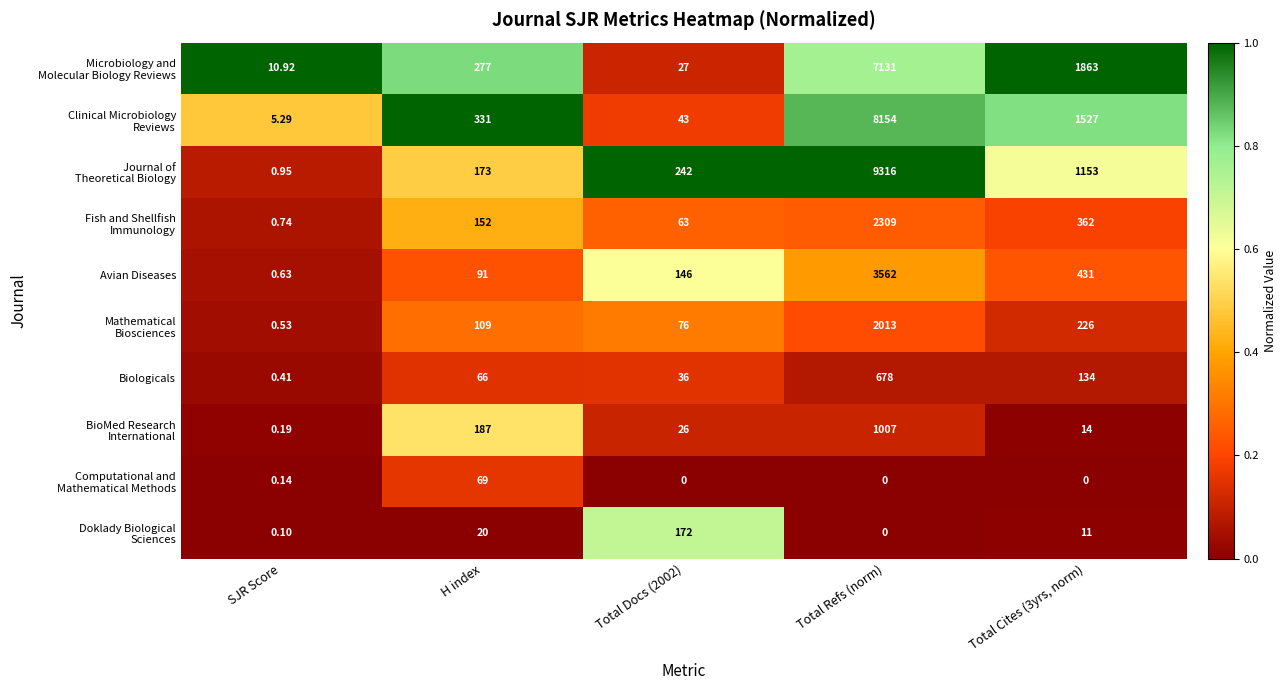

At which category is the sum across all series the highest?

Total Refs (norm)